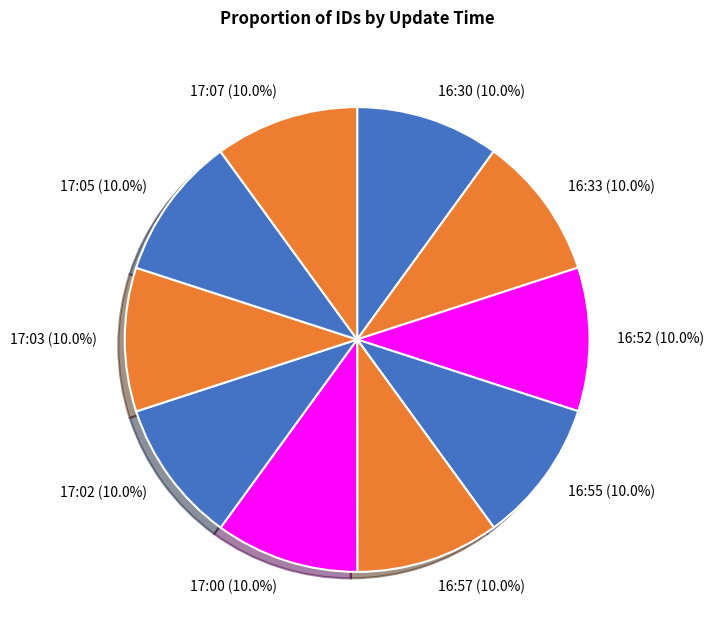

The 17:03 slice represents 10% of the pie. True or false?

True